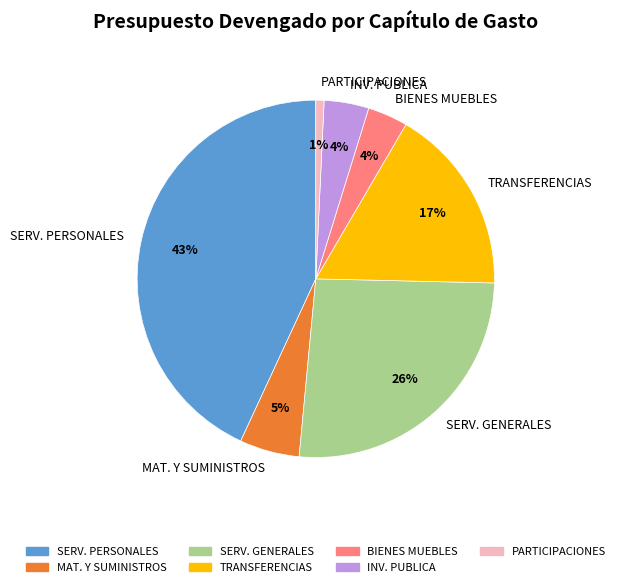

Between BIENES MUEBLES and MAT. Y SUMINISTROS, which is larger?

MAT. Y SUMINISTROS